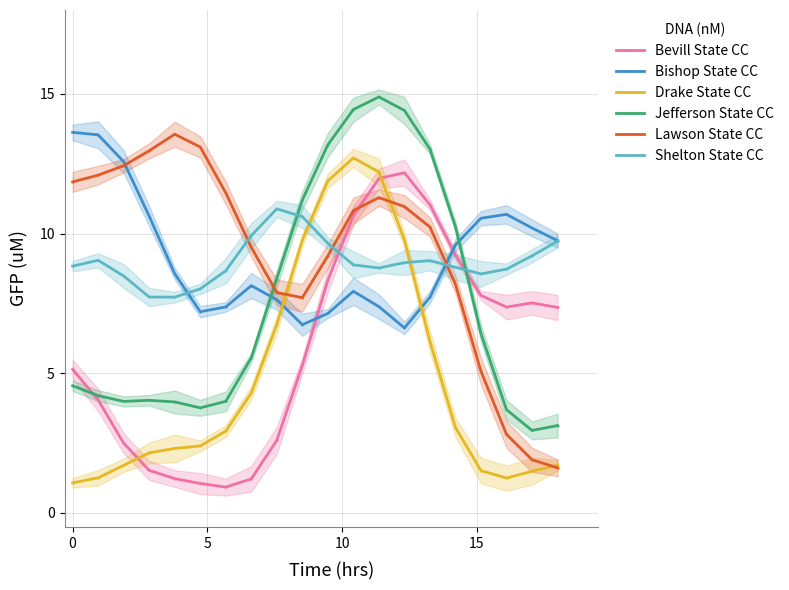

Which has a higher value, 10 or 8?

10